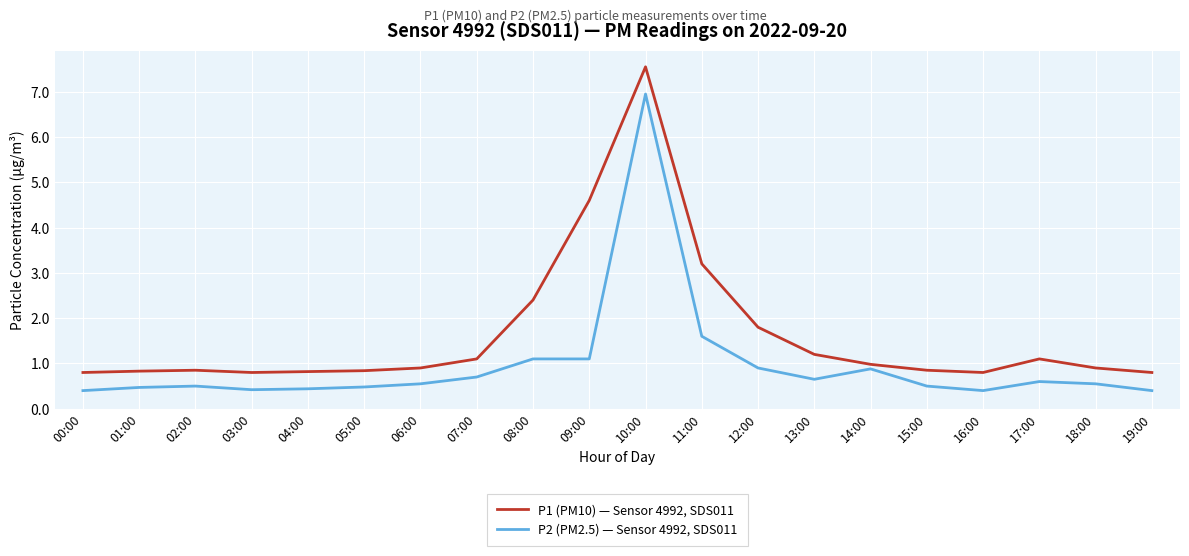

At which category is the sum across all series the highest?

10:00